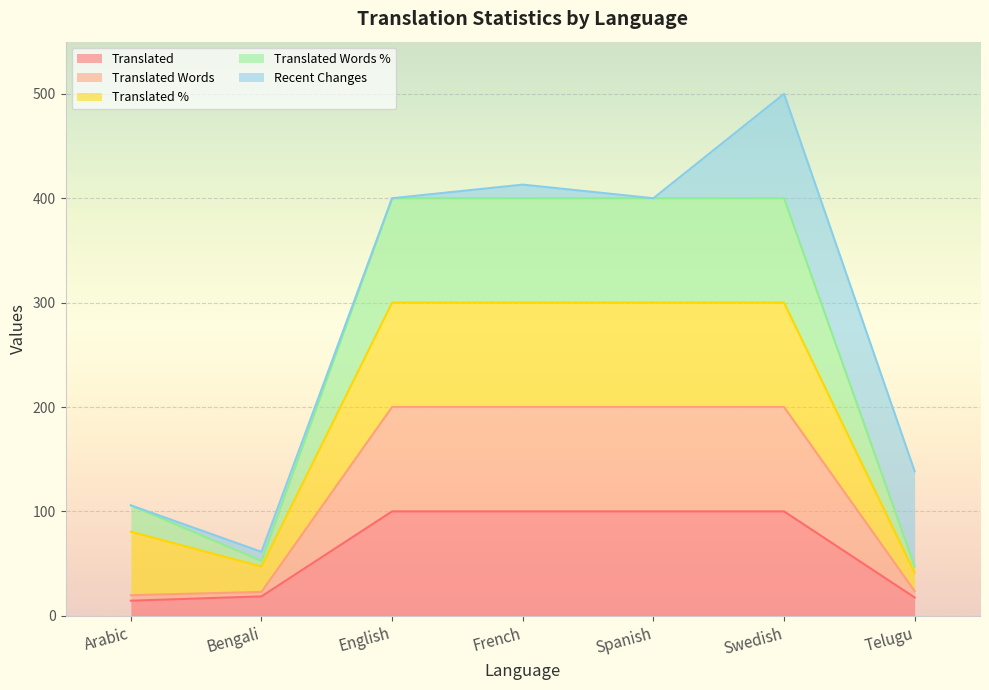

What is the minimum value for translated?

14.4